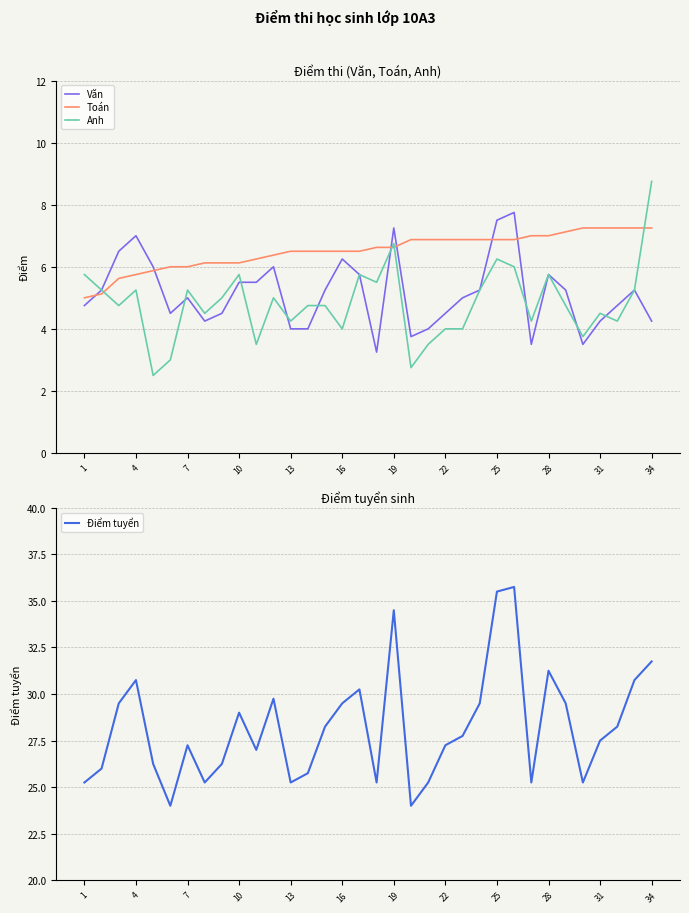

What is the average value of the Văn series?

5.1